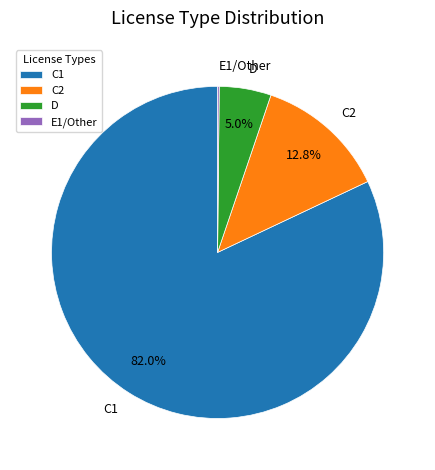

The C1 slice represents 94% of the pie. True or false?

False